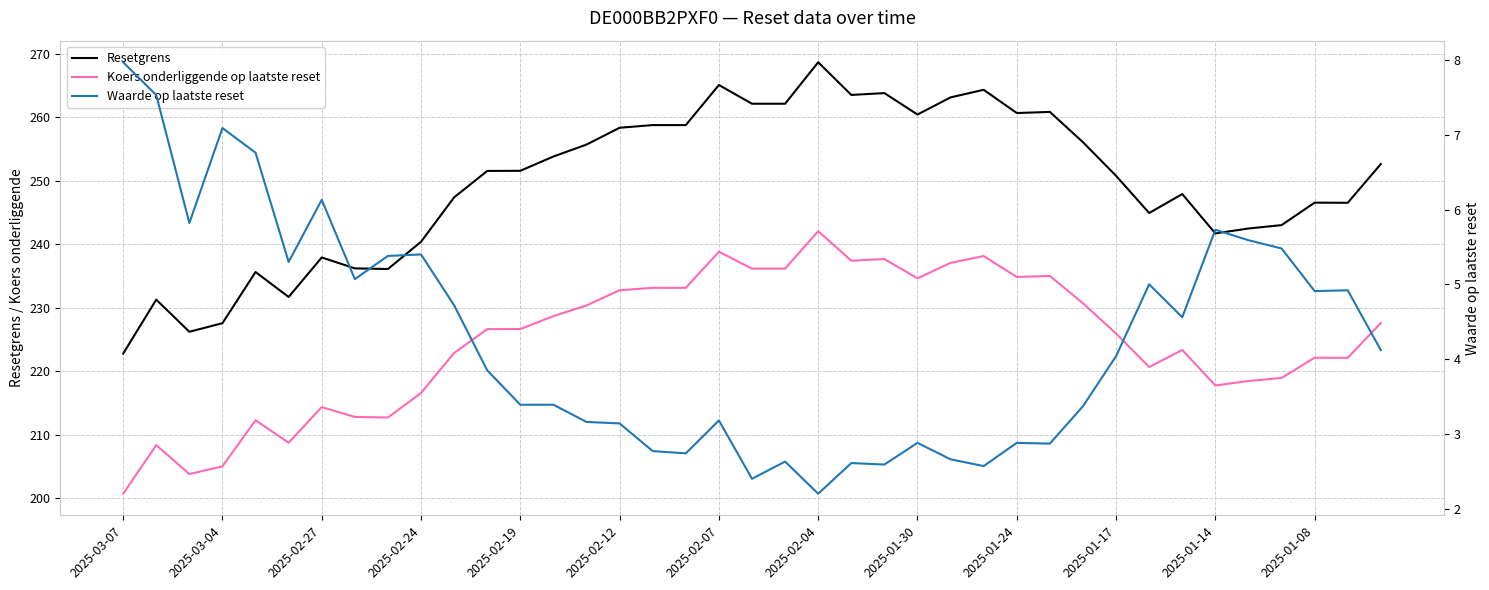

How many data points in Resetgrens are above 251?

20